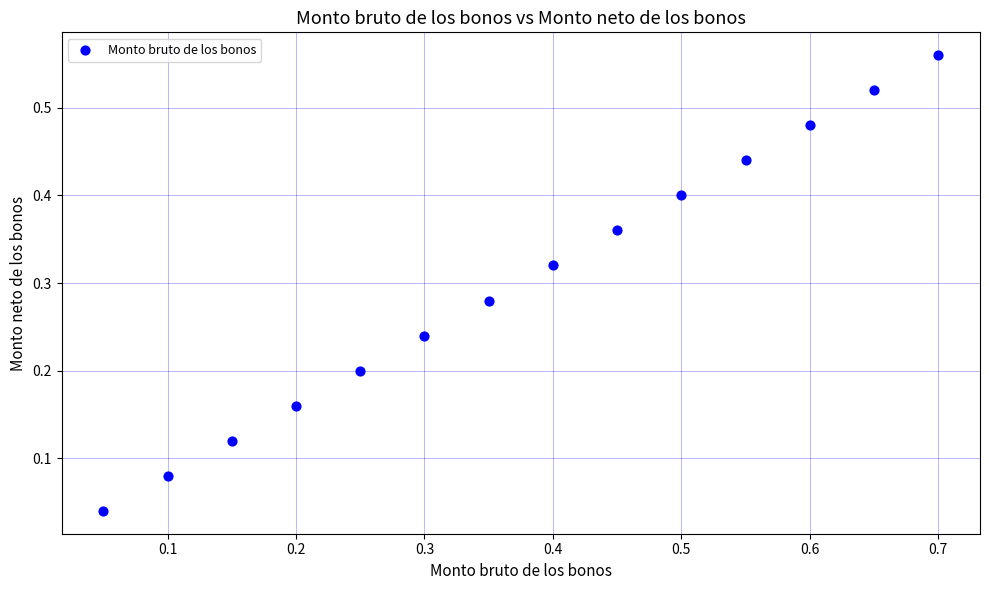

What is the range of X values (max minus min)?

0.7